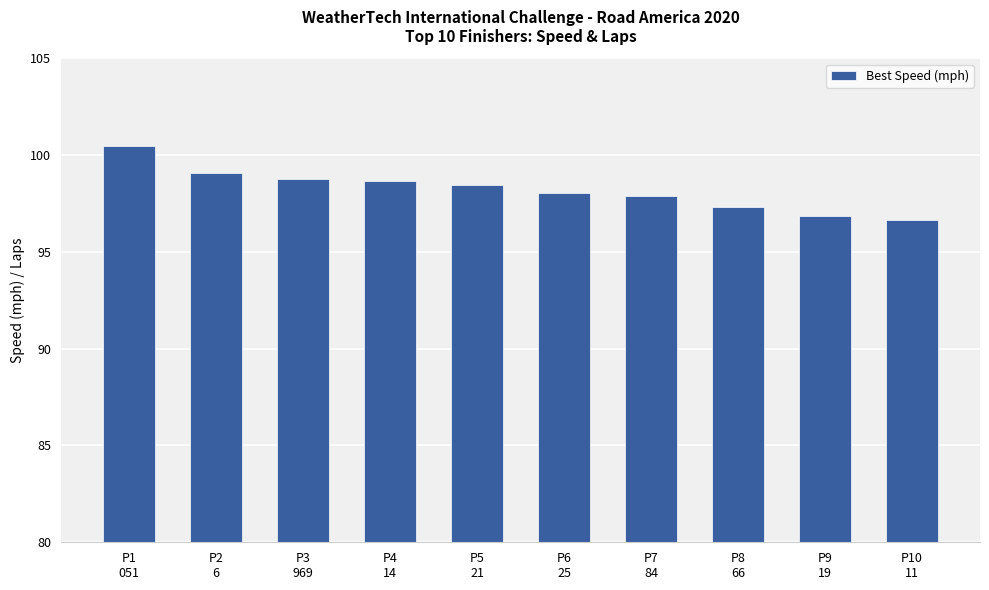

What is the value of the 9th bar from the left?

96.8